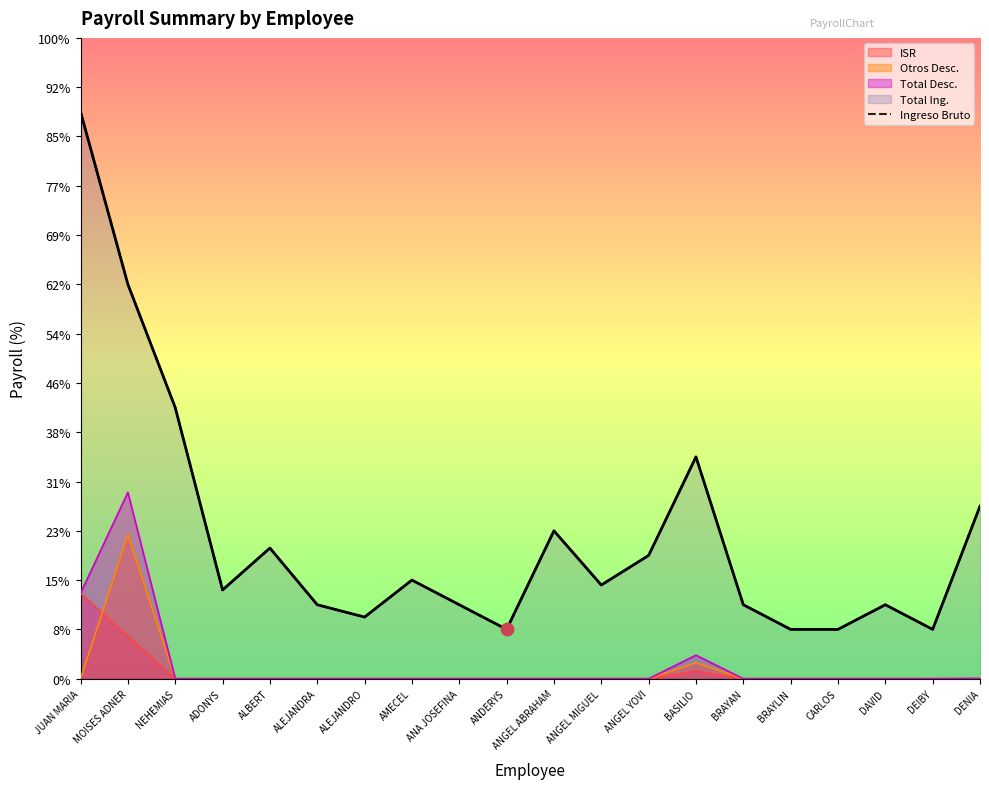

Which has a higher value, ALEJANDRA or CARLOS?

ALEJANDRA